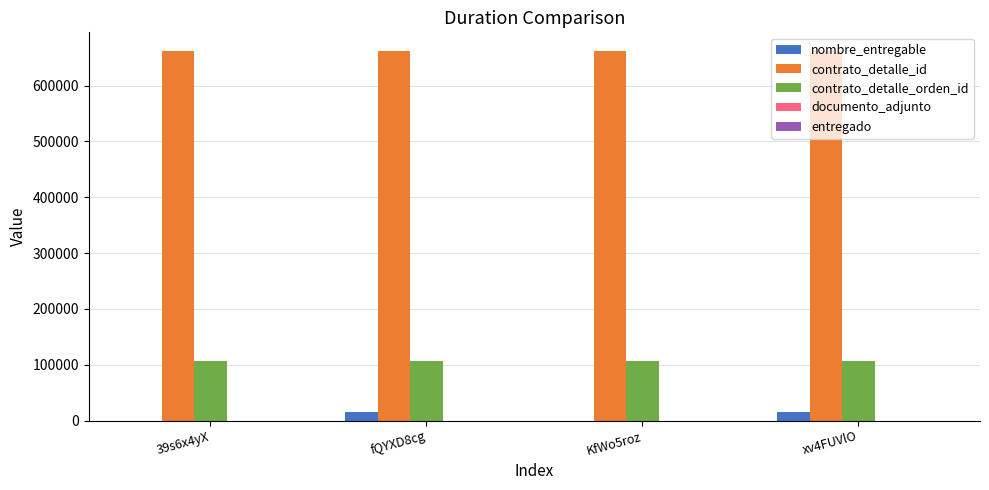

Where is nombre_entregable nearest to the value 7690?

fQYXD8cg